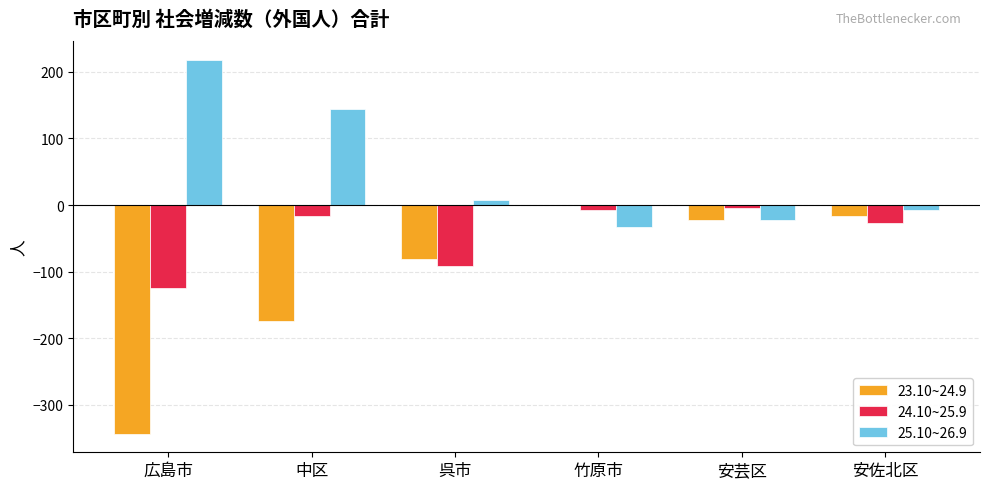

Where is 24.10~25.9 nearest to the value -65?

呉市